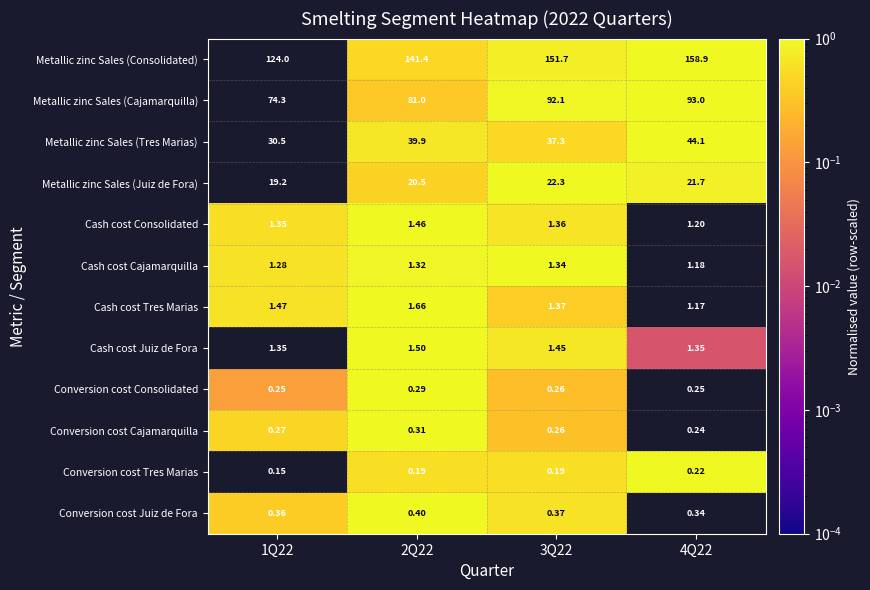

Which series has the largest total across all categories?

Metallic zinc Sales (Consolidated)